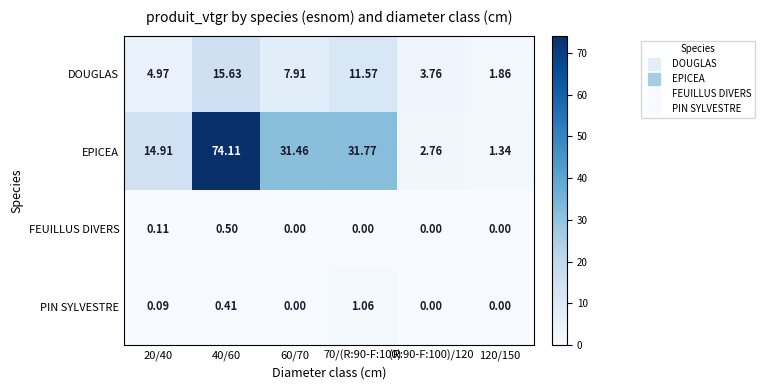

What is the total value across all series at (R:90-F:100)/120?

6.5